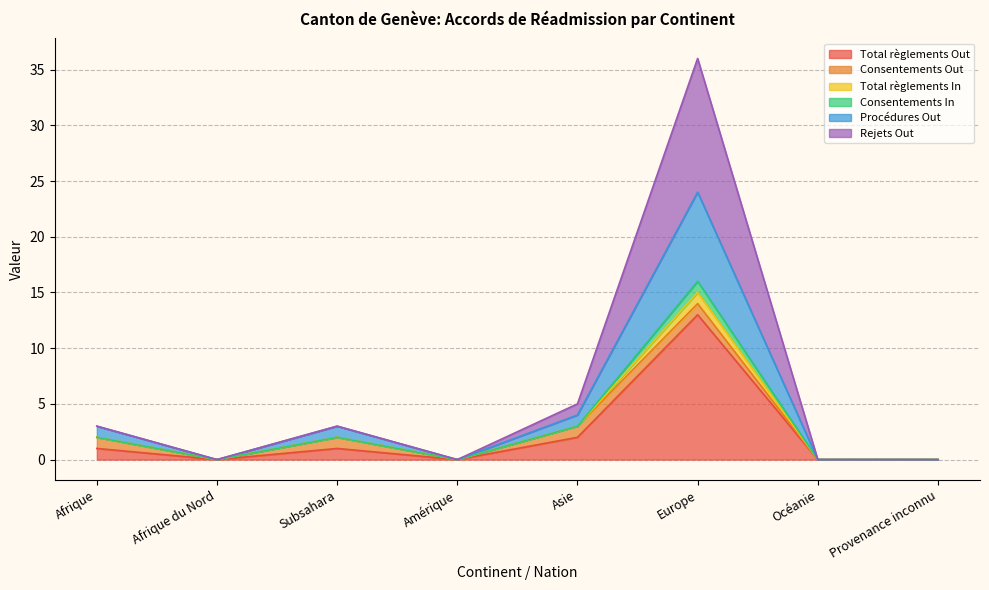

Does the chart display data point markers on the line(s)?

No